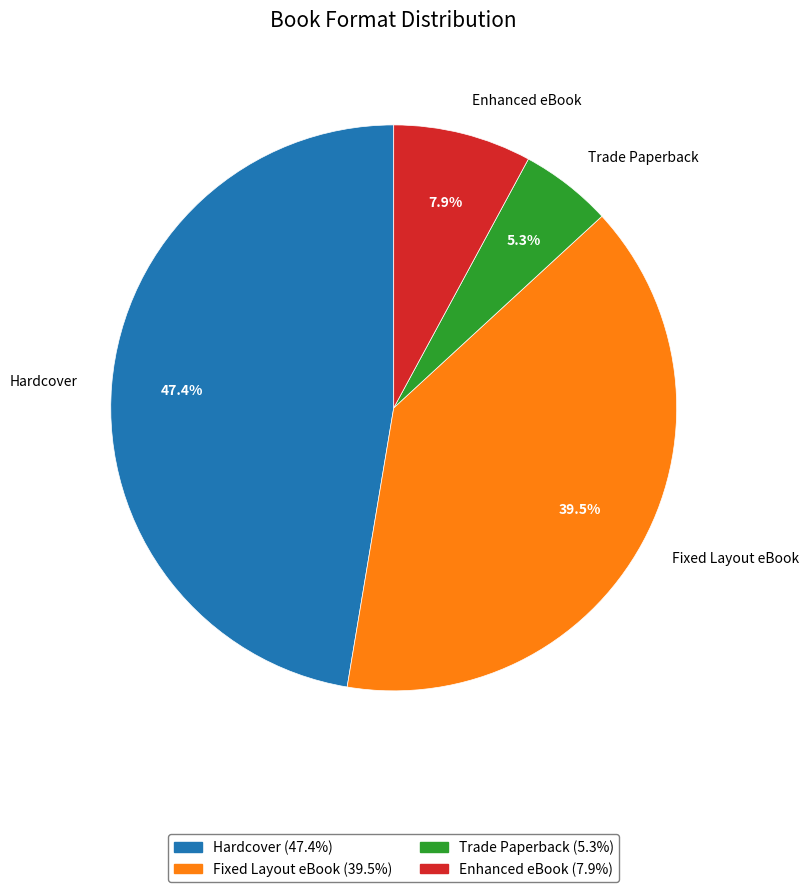

Is Trade Paperback the majority of the pie?

No